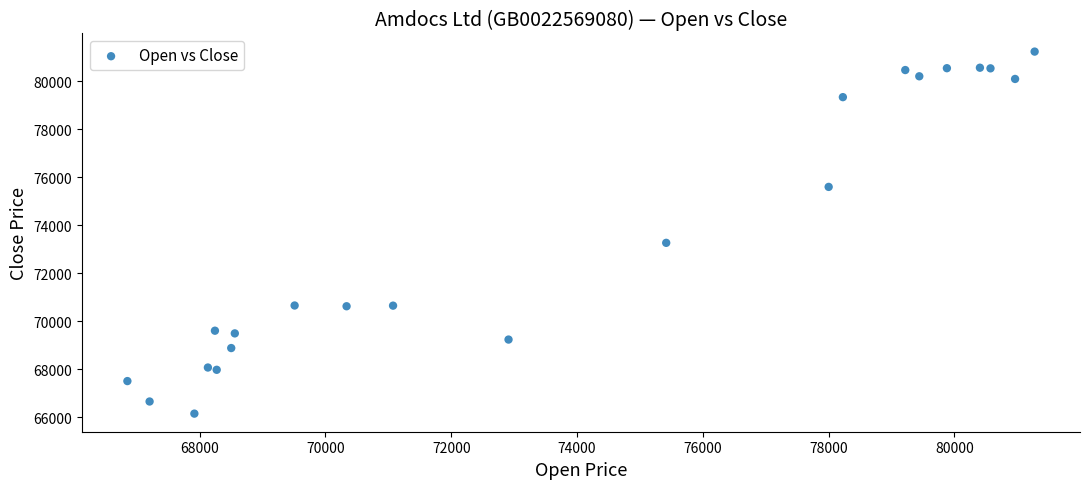

What Y value in the scatter plot is closest to 73698?

73272